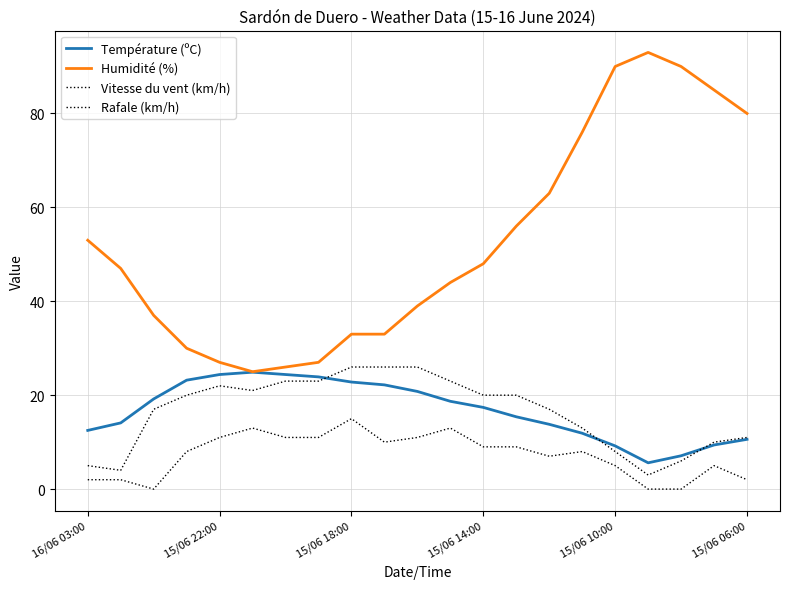

What is the highest value of the Rafale (km/h) series?

26.0